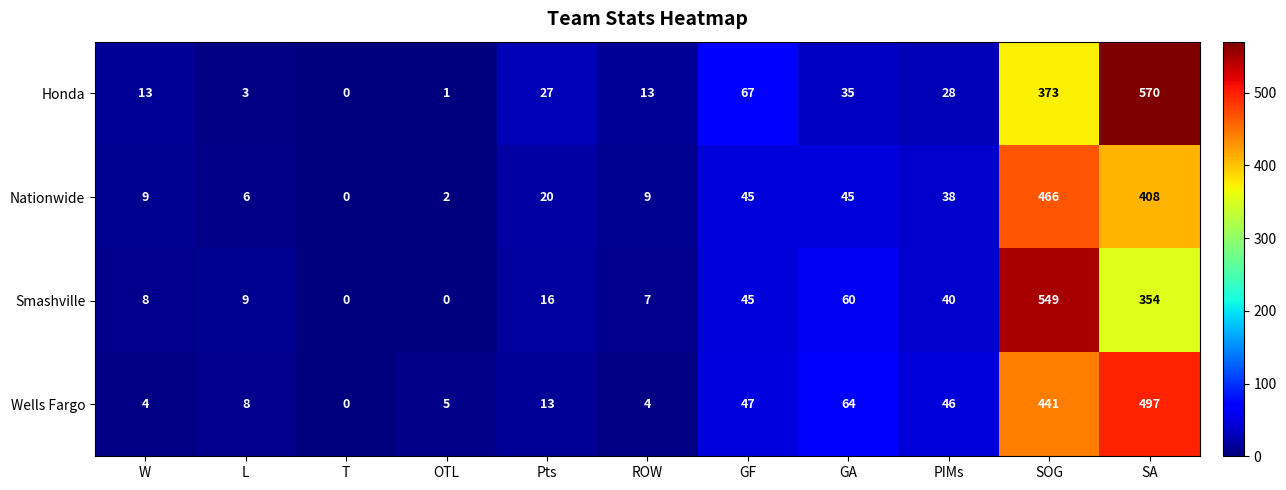

How many series are shown in this chart?

4